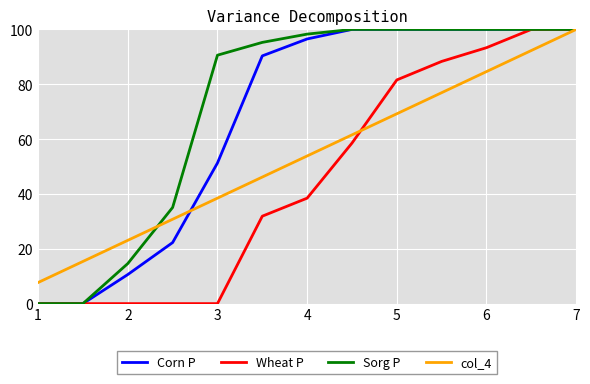

Which series has the largest total across all categories?

Sorg P